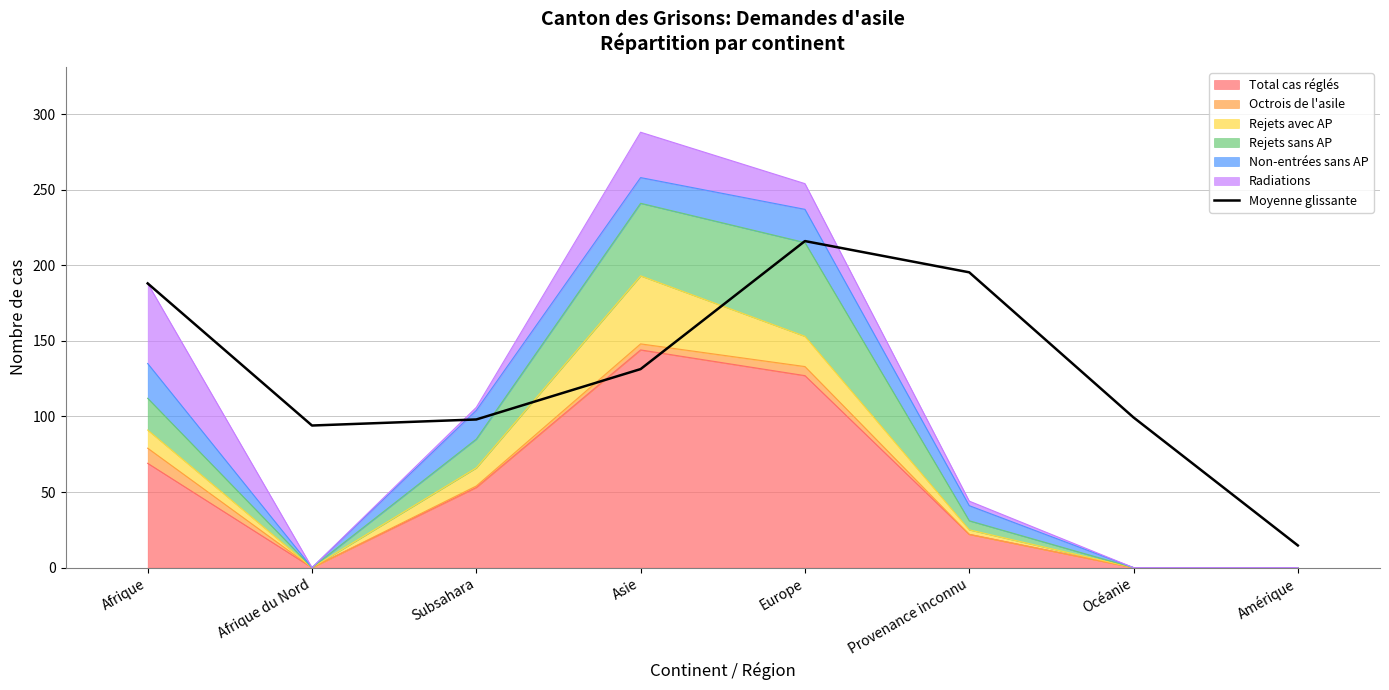

Which has a higher value, Afrique or Subsahara?

Afrique